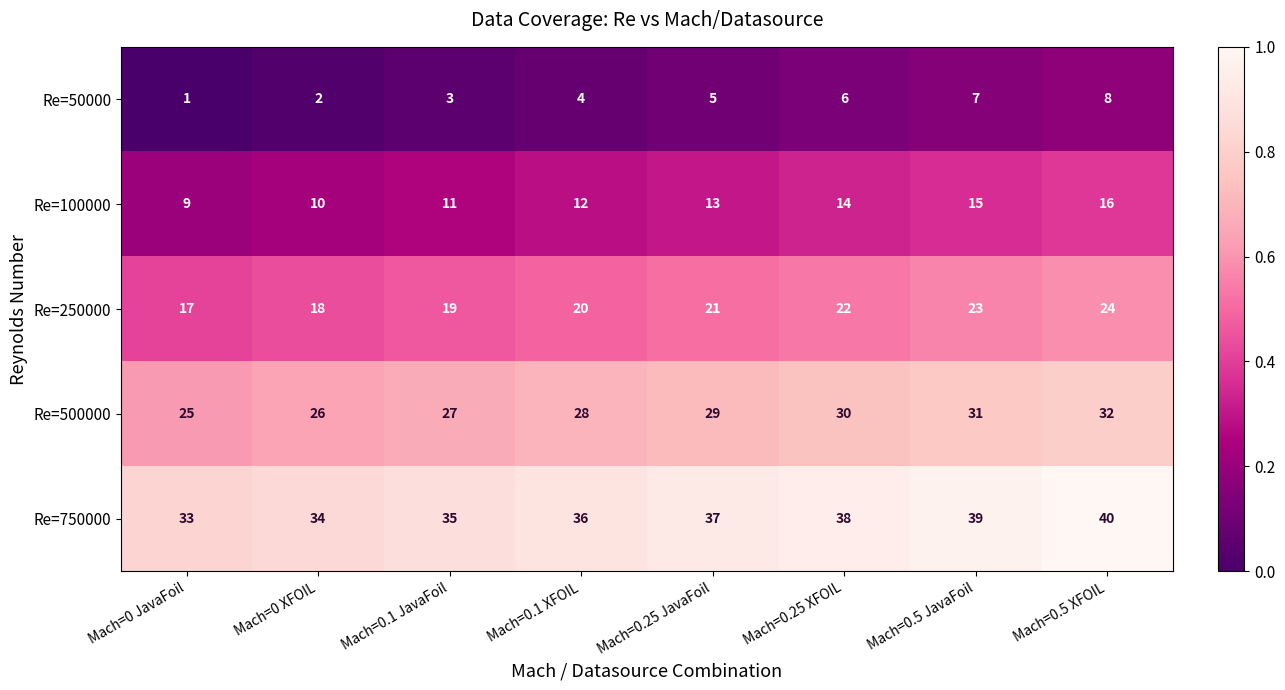

At which label is Re=750000 closest to 36?

Mach=0.1 XFOIL